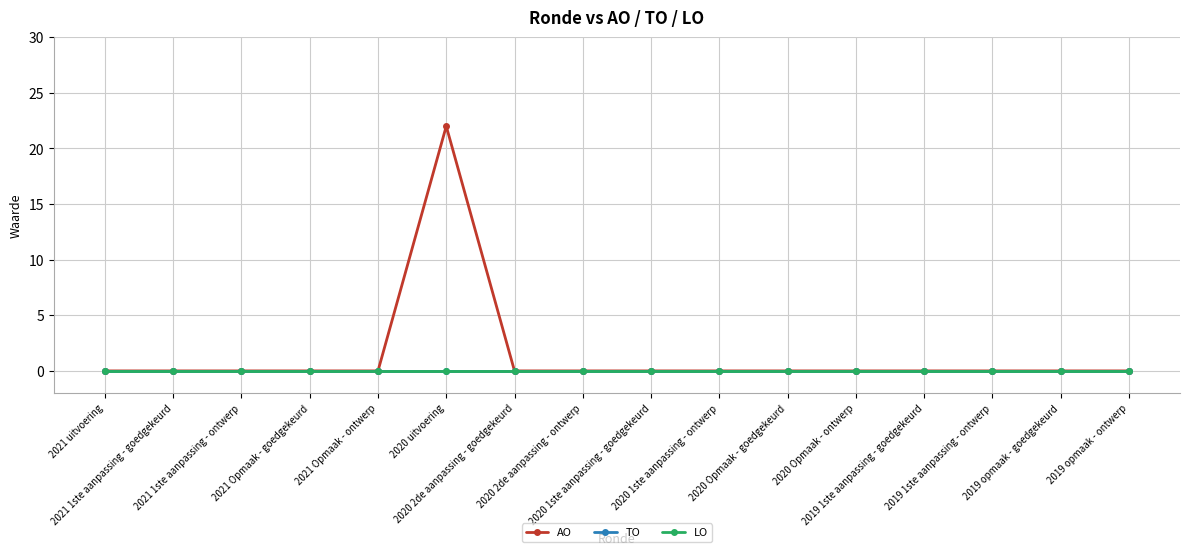

At which category does the chart reach its peak across all series?

2020 uitvoering